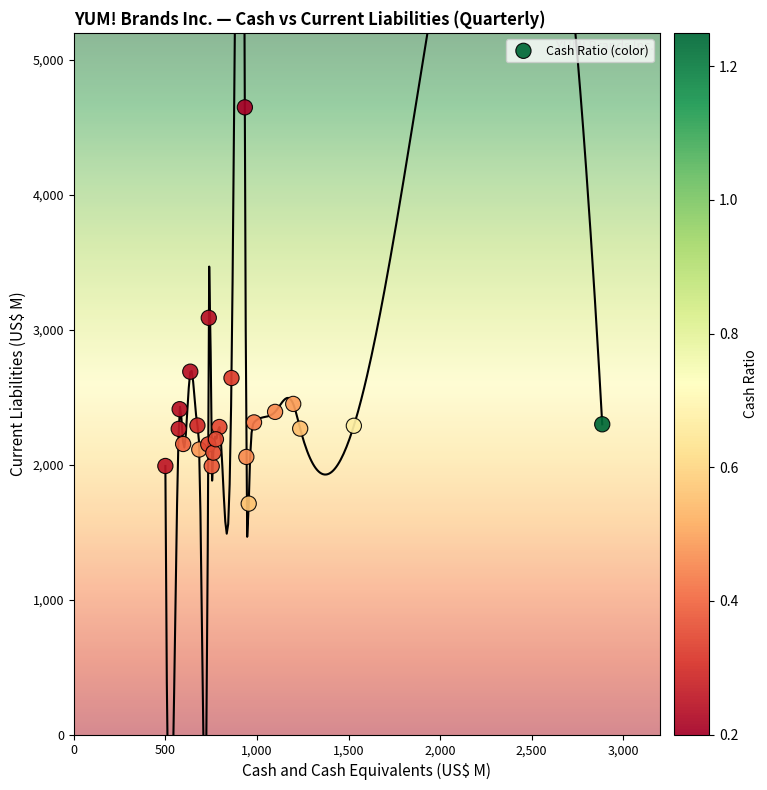

What Y value in the scatter plot is closest to 3179?

3088